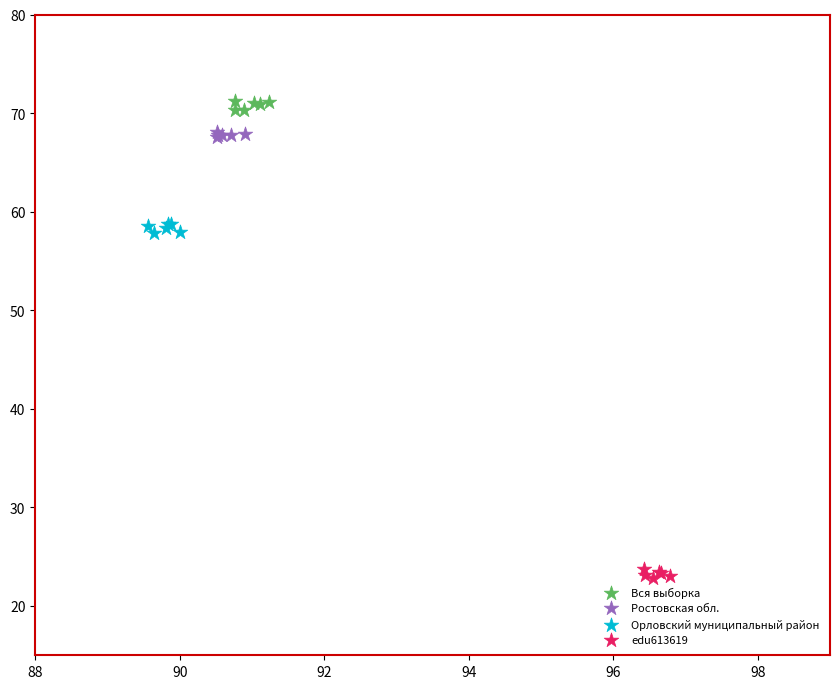

Which series reaches the maximum Y coordinate?

Вся выборка